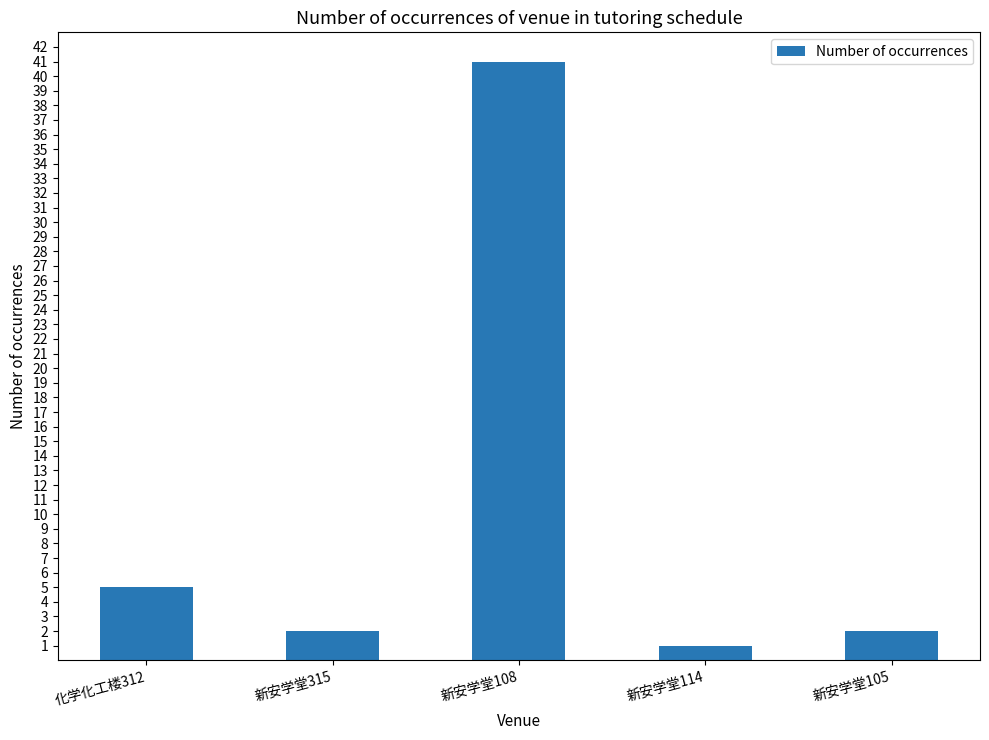

Approximately how many times larger is the value at 新安学堂105 compared to 新安学堂315?

1.0